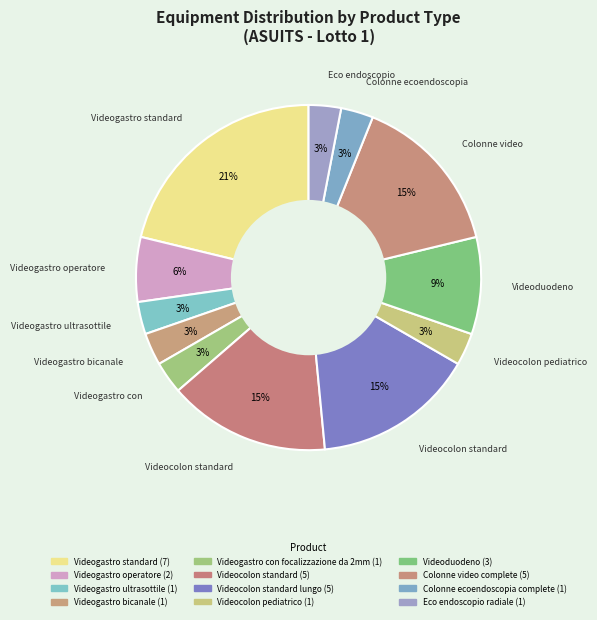

How many slices are in this pie chart?

12